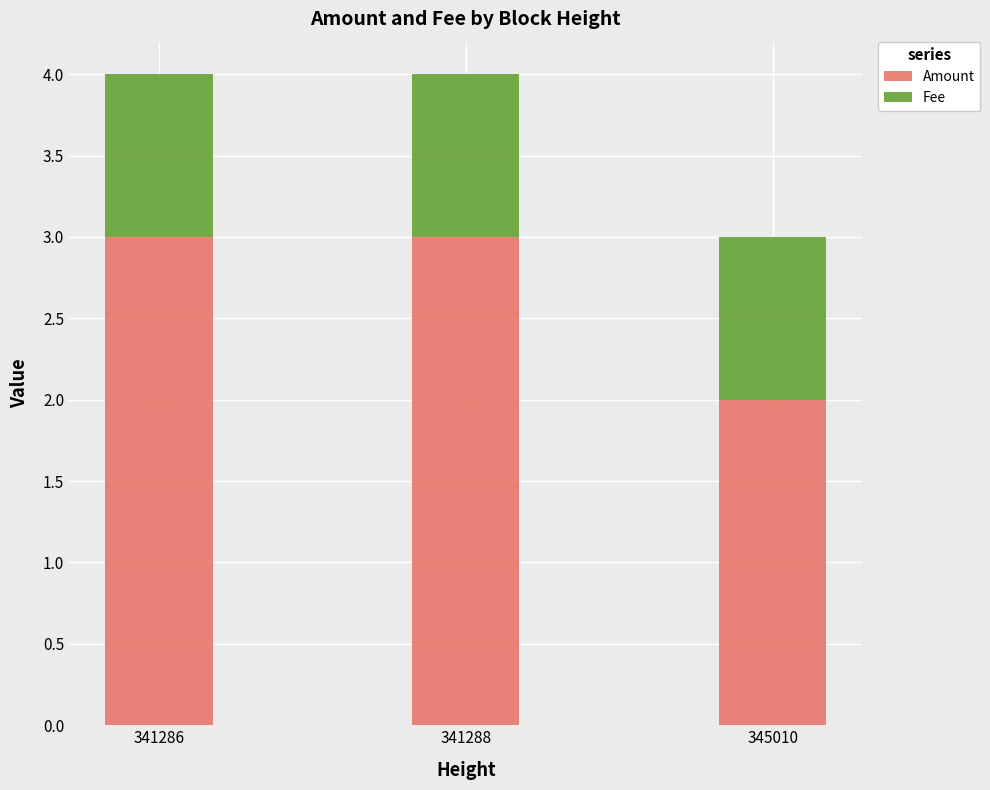

What is the sum of all Amount values?

8.0